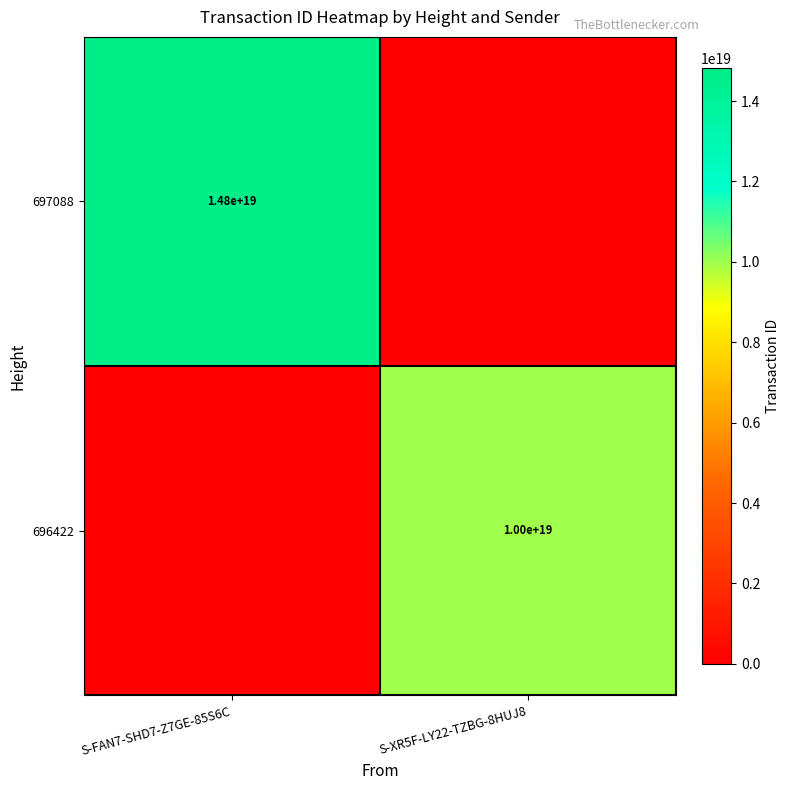

The 696422 series shows 2564415146705367552 at S-XR5F-LY22-TZBG-8HUJ8. True or false?

False